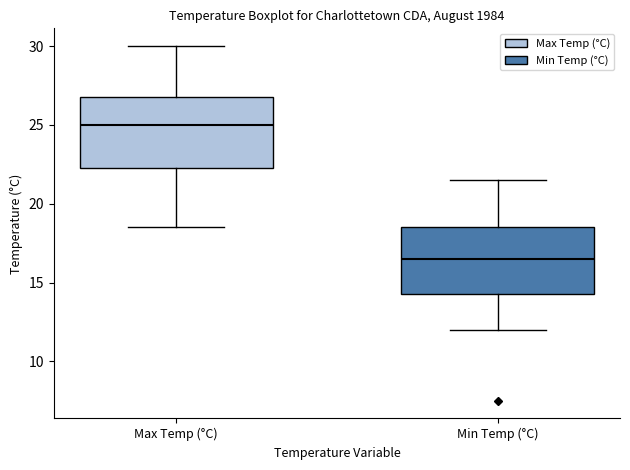

Reading left to right, read every box against the y-axis: the position of its median line, the range the box covers, and the ends of its whiskers. The values are not printed on the chart, so give them approximately, as read against the axis.

Max Temp (°C): median 25.0, box 22.5 to 27.0, whiskers 18.5 to 30.0
Min Temp (°C): median 16.5, box 14.5 to 18.5, whiskers 12.0 to 21.5